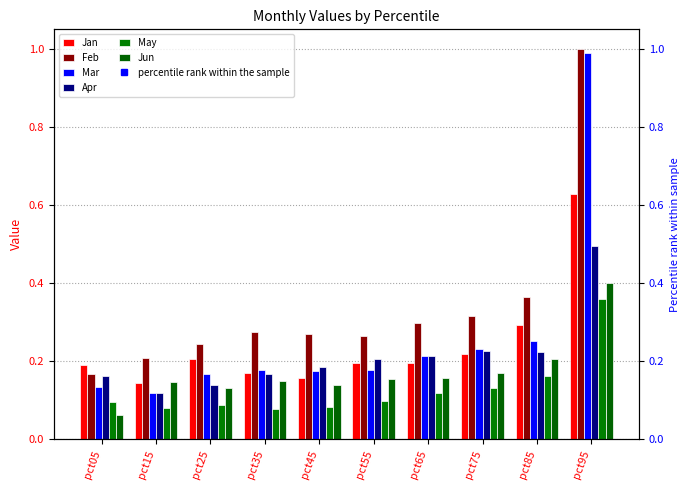

What is the difference between the maximum and minimum values in the Mar series?

0.9